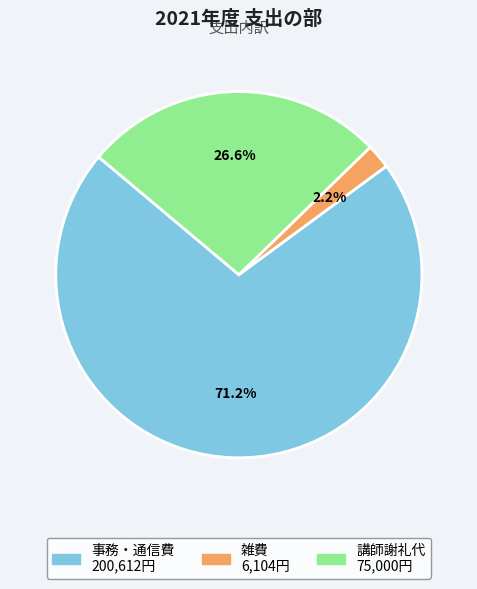

True or false: 講師謝礼代 accounts for 27% of the total.

True